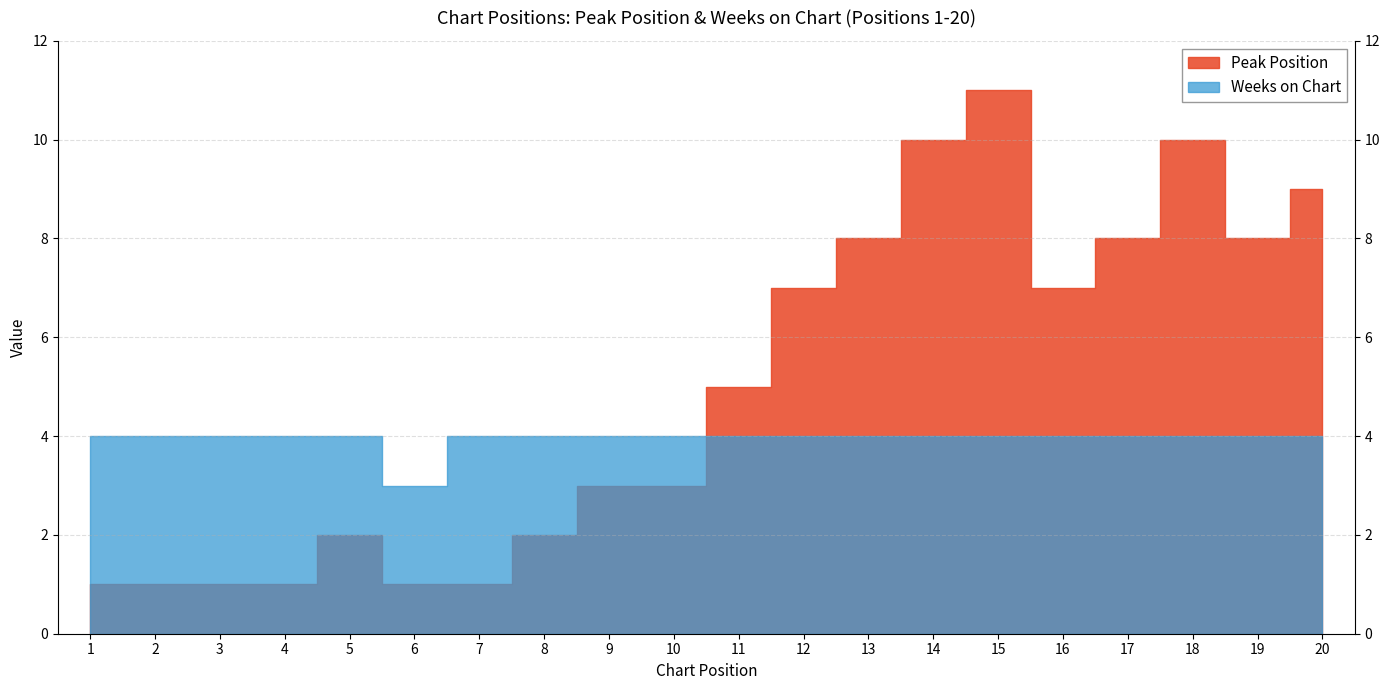

Is it true that Peak Position equals 16 at 18?

False